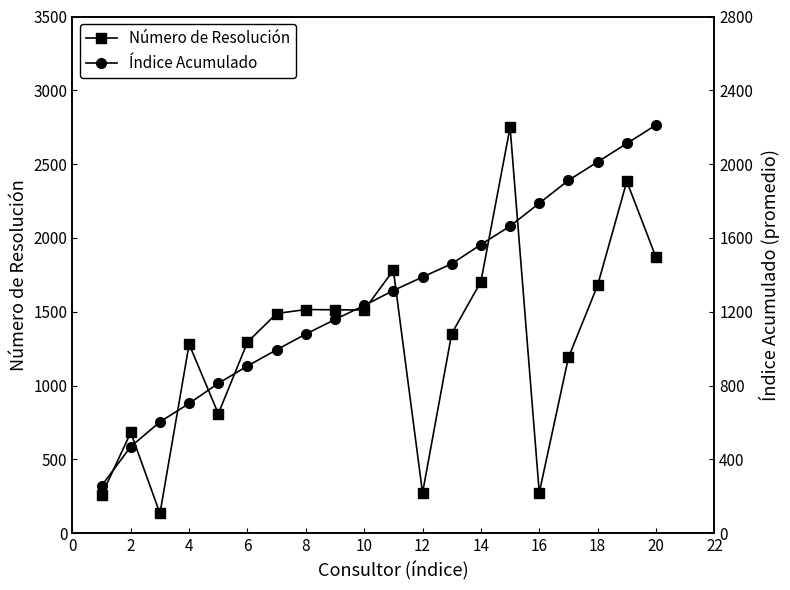

What is the lowest value of the Número de Resolución series?

134